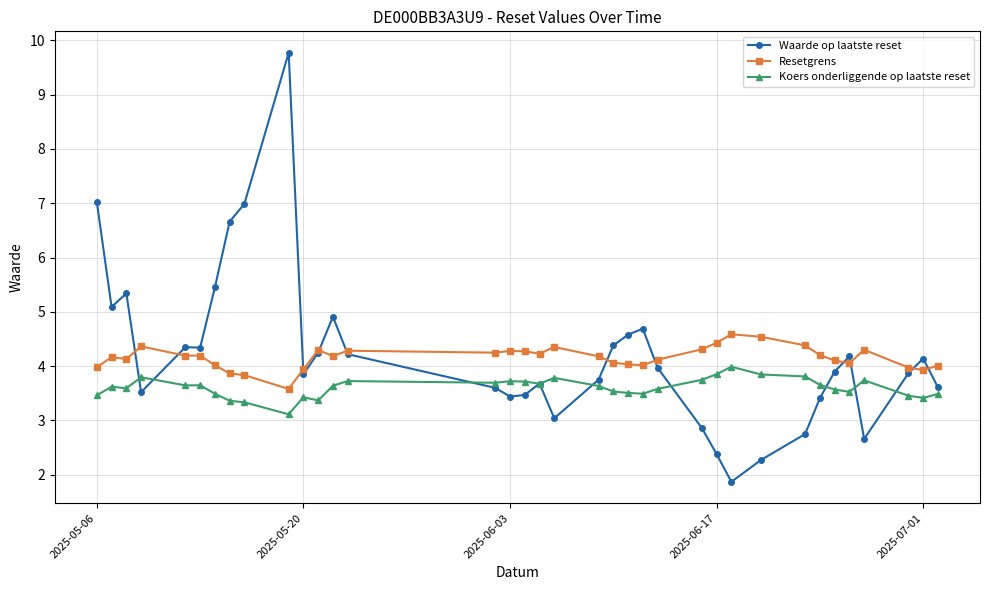

At how many categories does at least one series exceed 6?

4